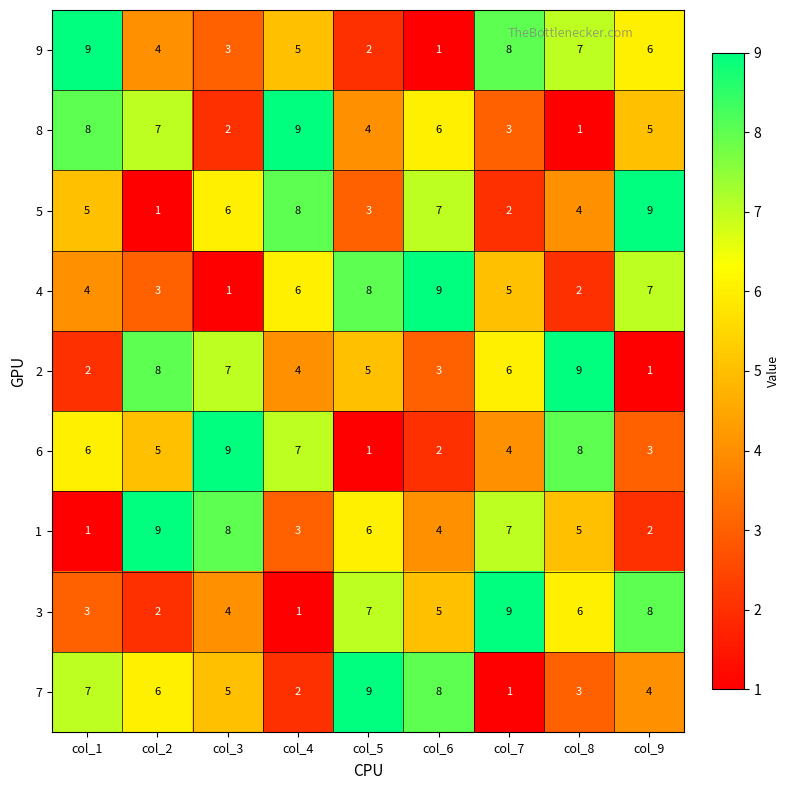

How many data points in 1 are less than 5?

4